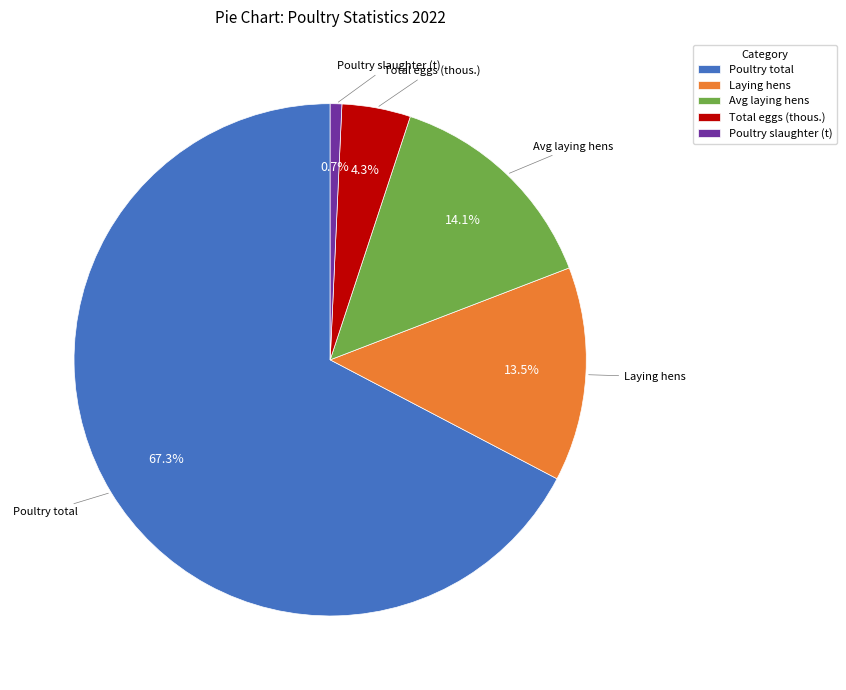

What is the largest slice in the pie chart?

Poultry total